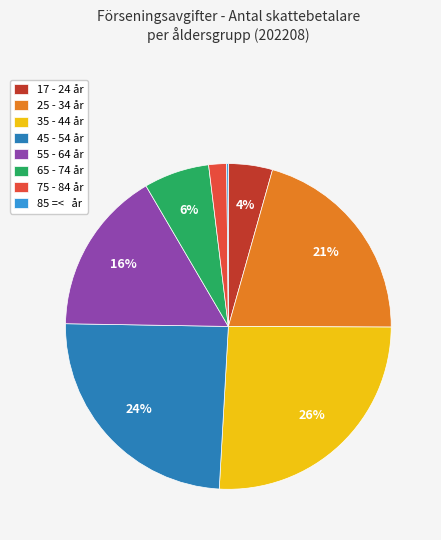

Which has a higher value, 75 - 84 år or 55 - 64 år?

55 - 64 år